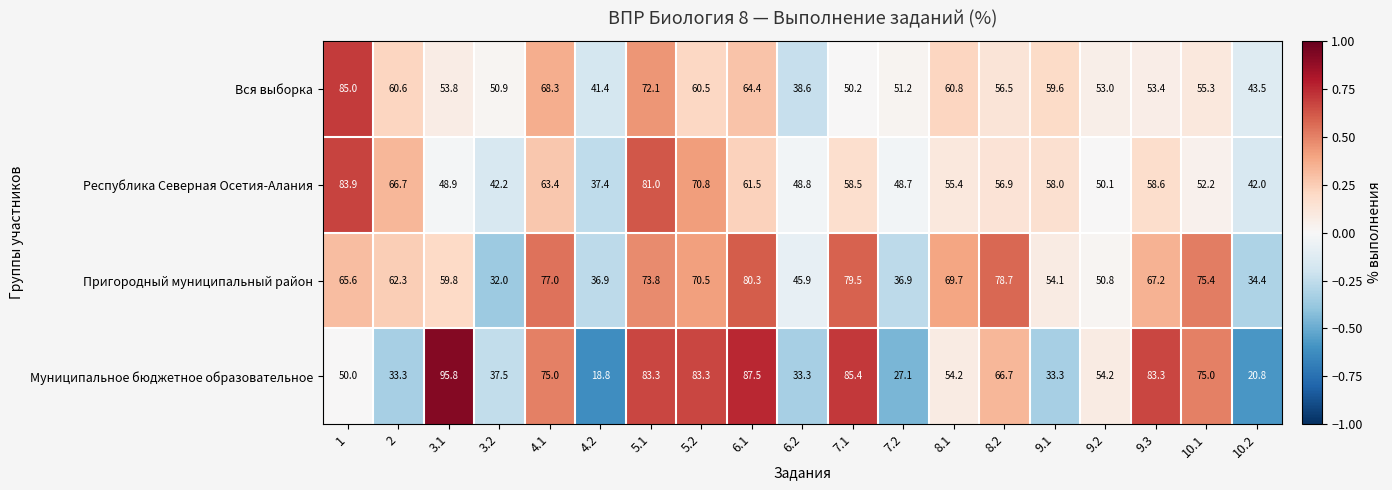

How many categories are shown in the chart?

19